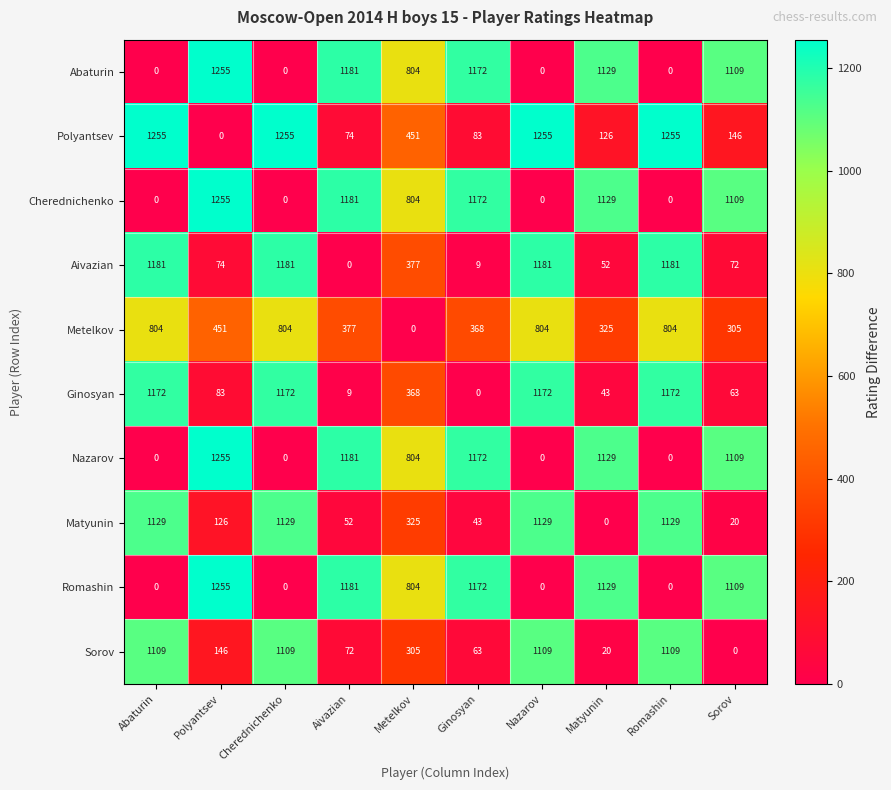

What is the total value across all series at Romashin?

6650